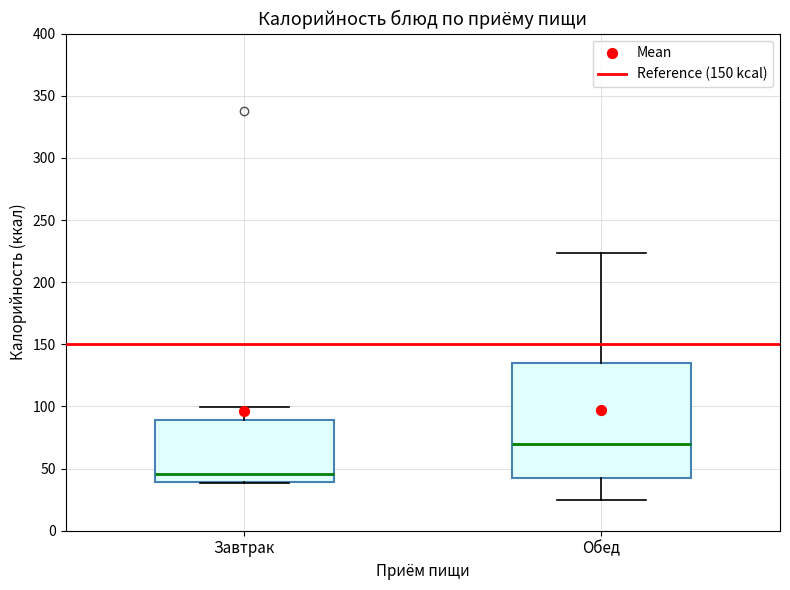

Which box is the tallest, from its lower edge to its upper edge?

Обед